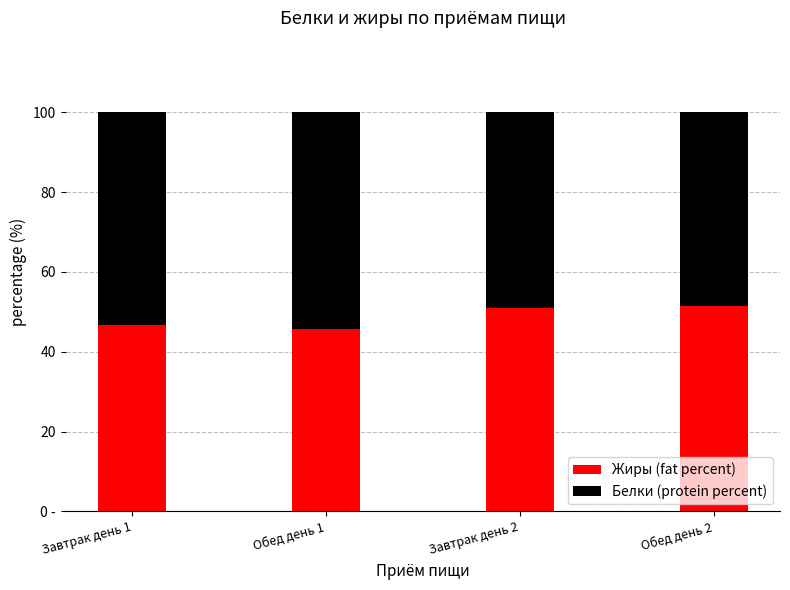

Which series has the widest spread of values?

Белки (protein percent)